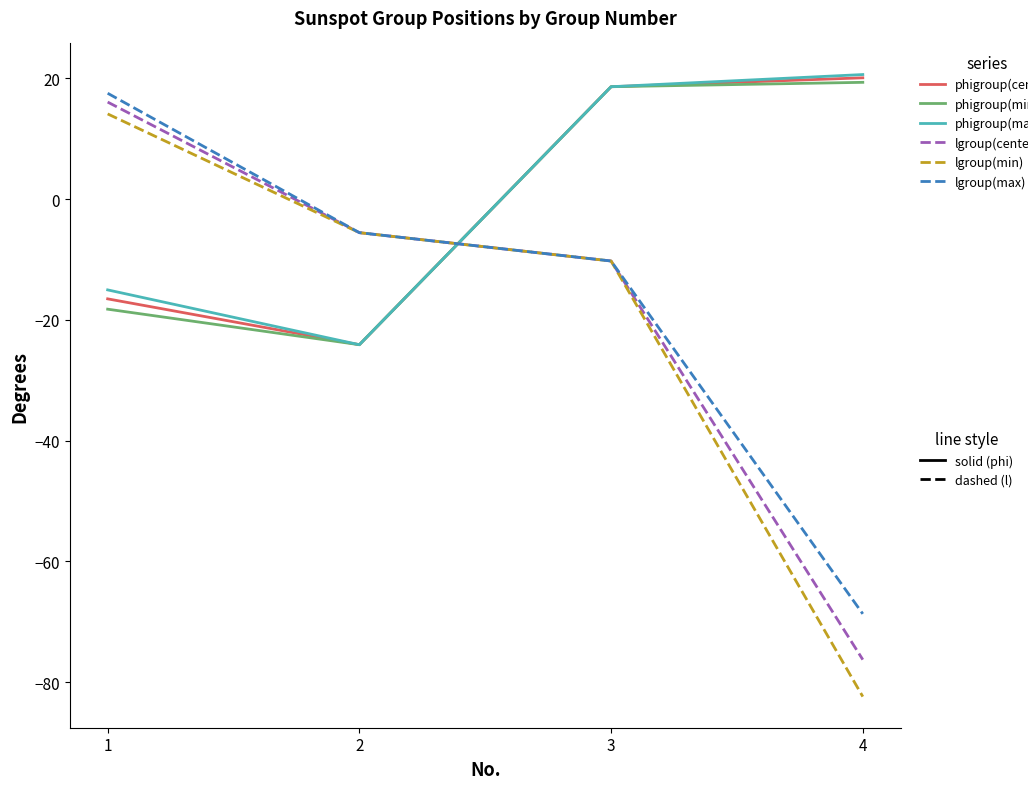

At which category is the sum across all series the highest?

3